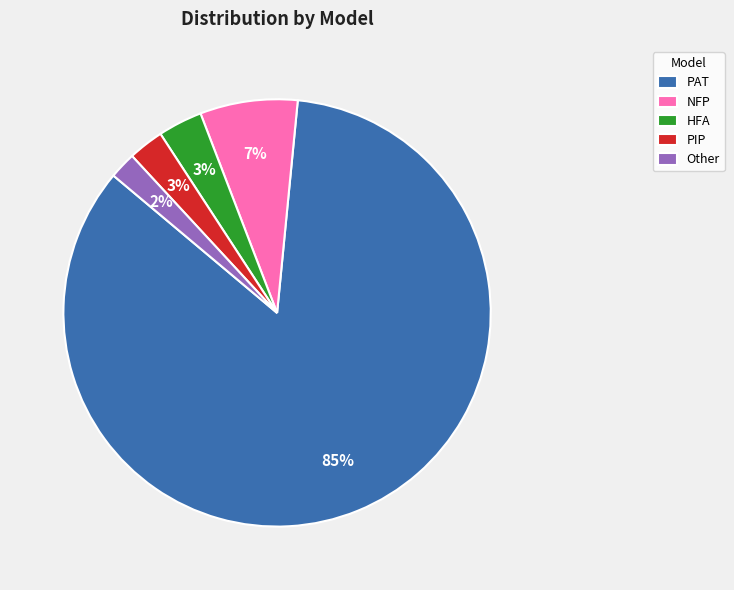

Which category has the biggest portion of the pie?

PAT